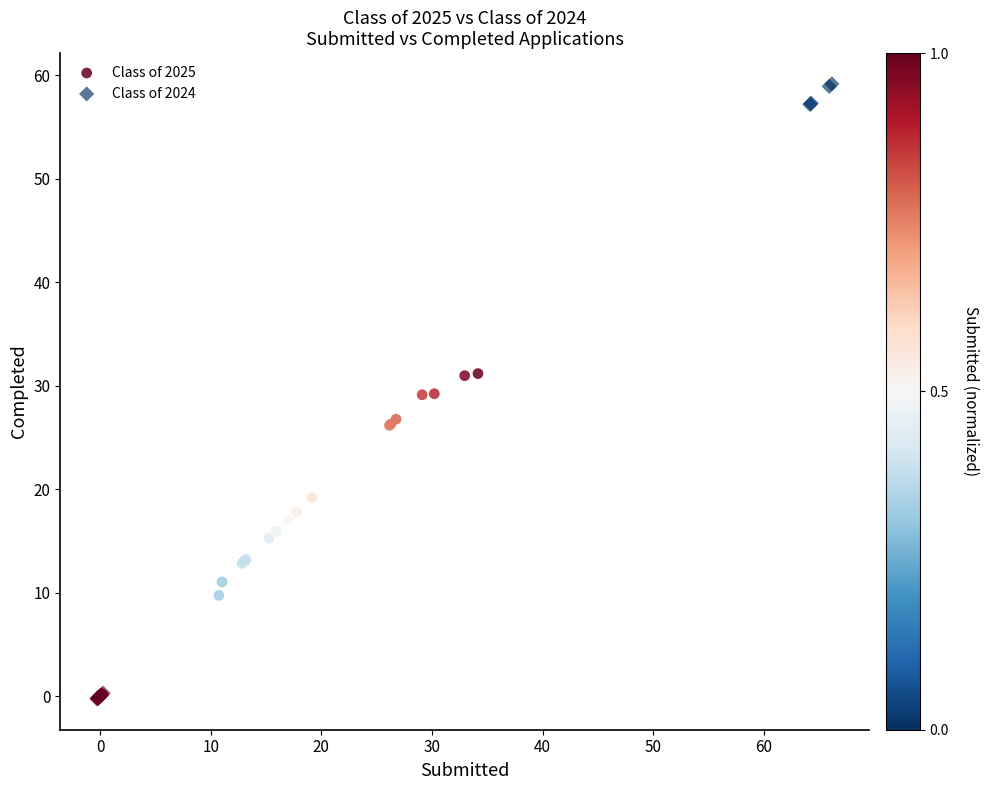

Which series has the widest spread of Y values?

Class of 2024